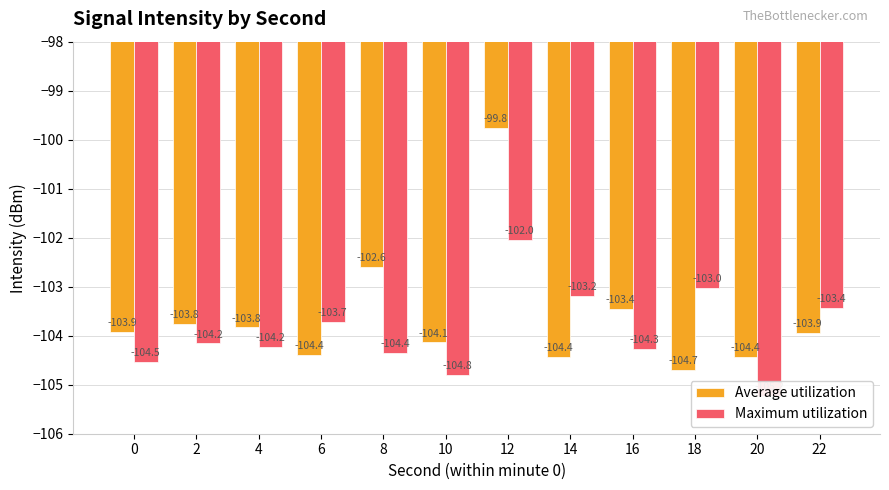

What is the approximate value of Average utilization at 12?

-99.8